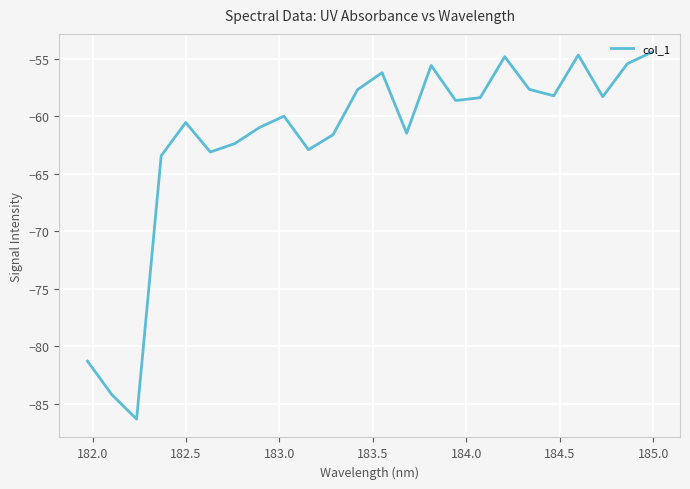

What is the maximum value shown in the chart?

-54.4